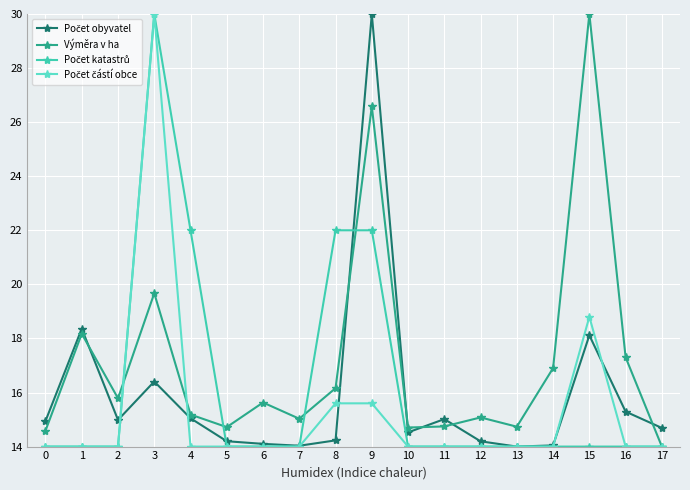

What is the minimum value shown in the chart?

14.0